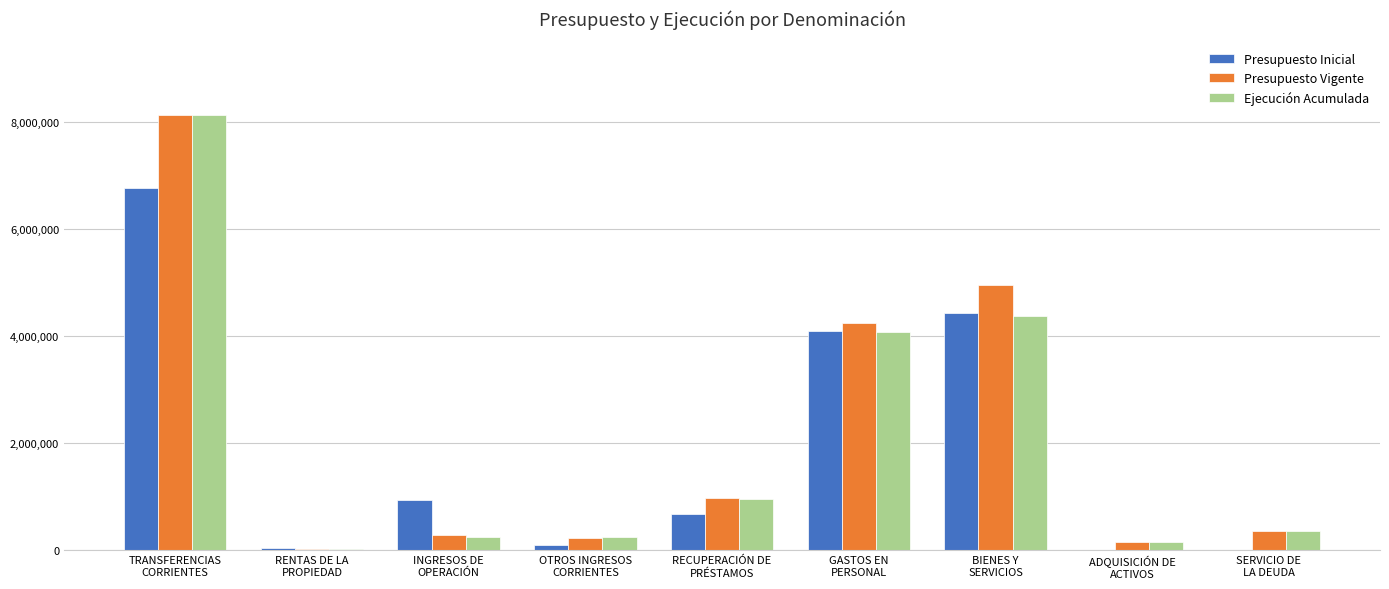

How many data points does each series have?

9